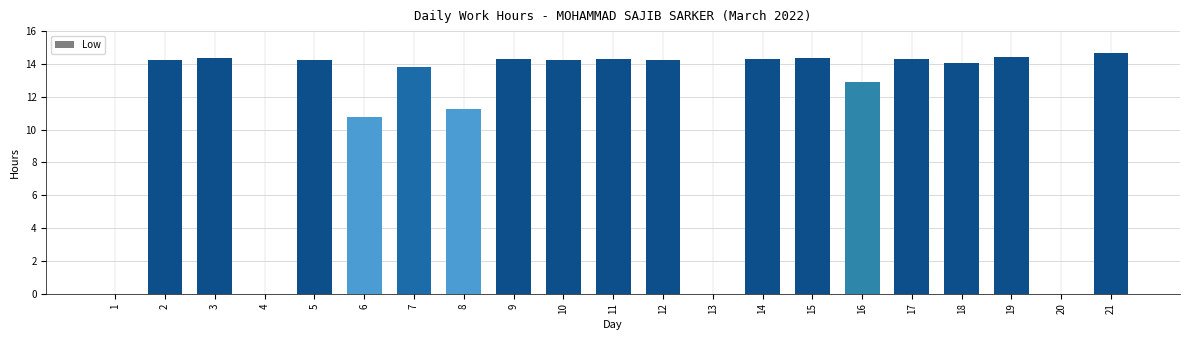

What is the maximum value shown in the chart?

14.7